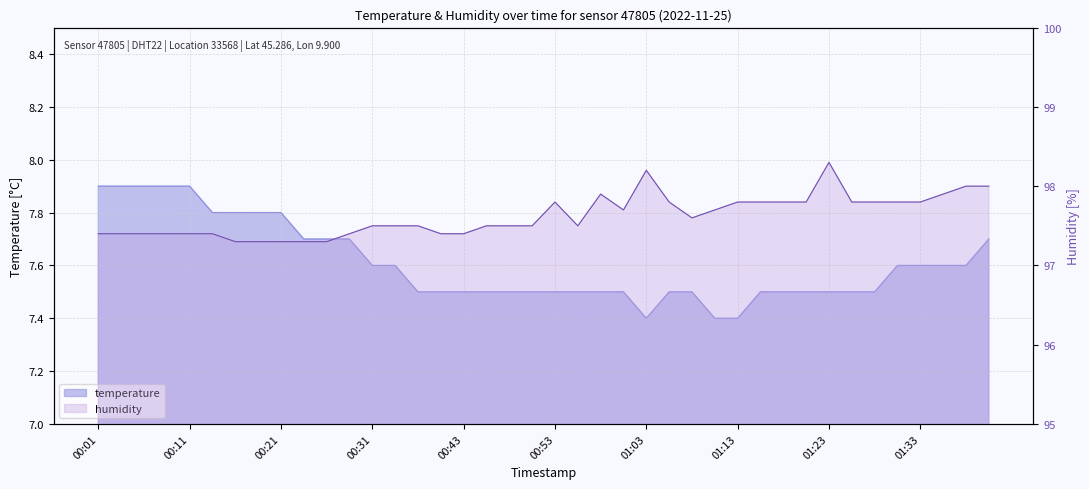

Which label corresponds to the smallest value in the chart?

01:03